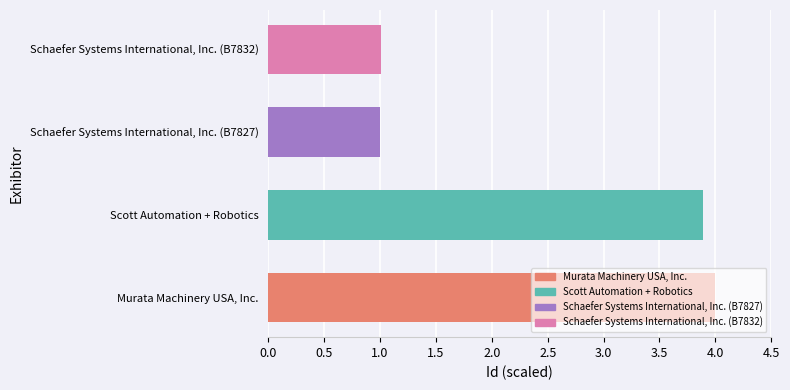

How many distinct data groups are displayed?

1